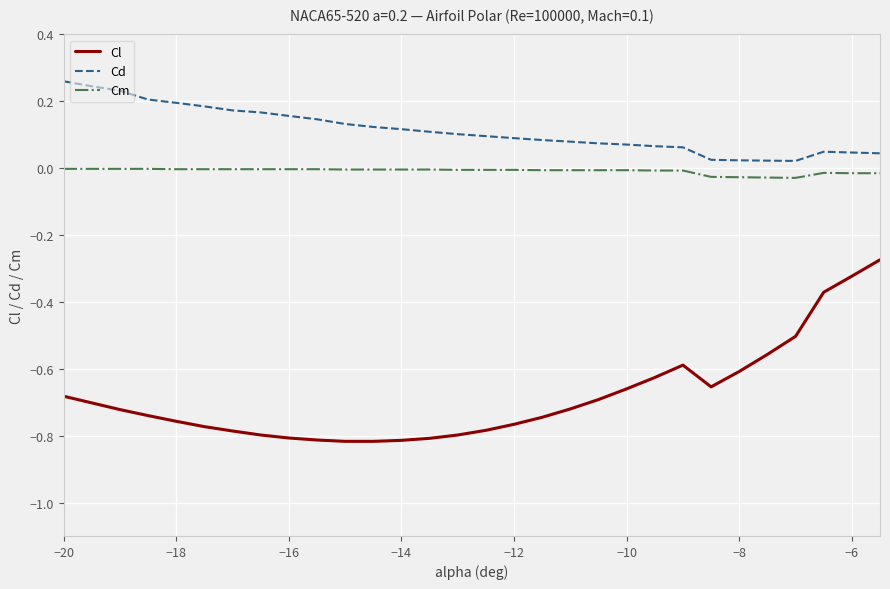

Rank the series by their average value, from highest to lowest.

Cd, Cm, Cl